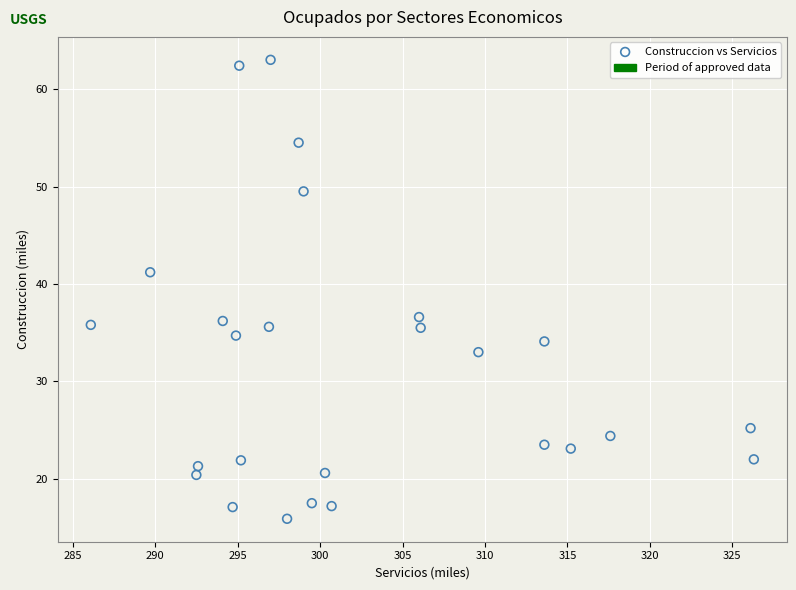

What is the range of X values (max minus min)?

40.2